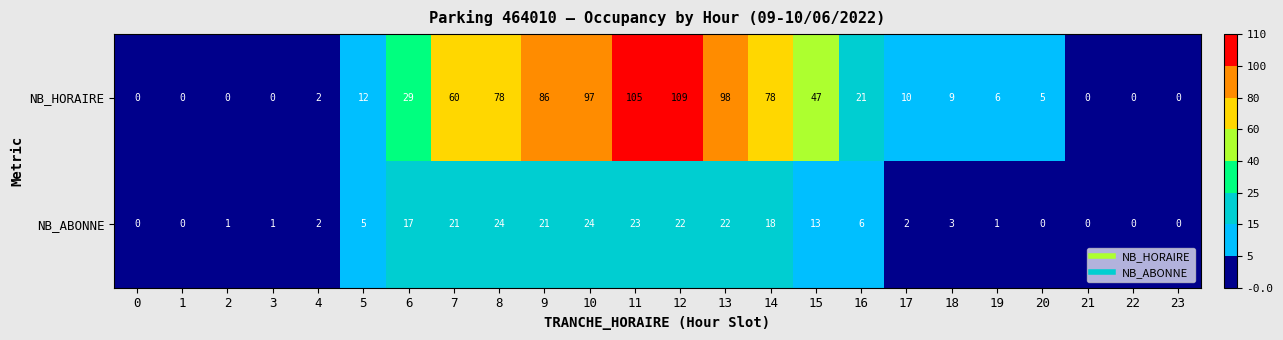

The value of NB_HORAIRE at 20 is 8. True or false?

False